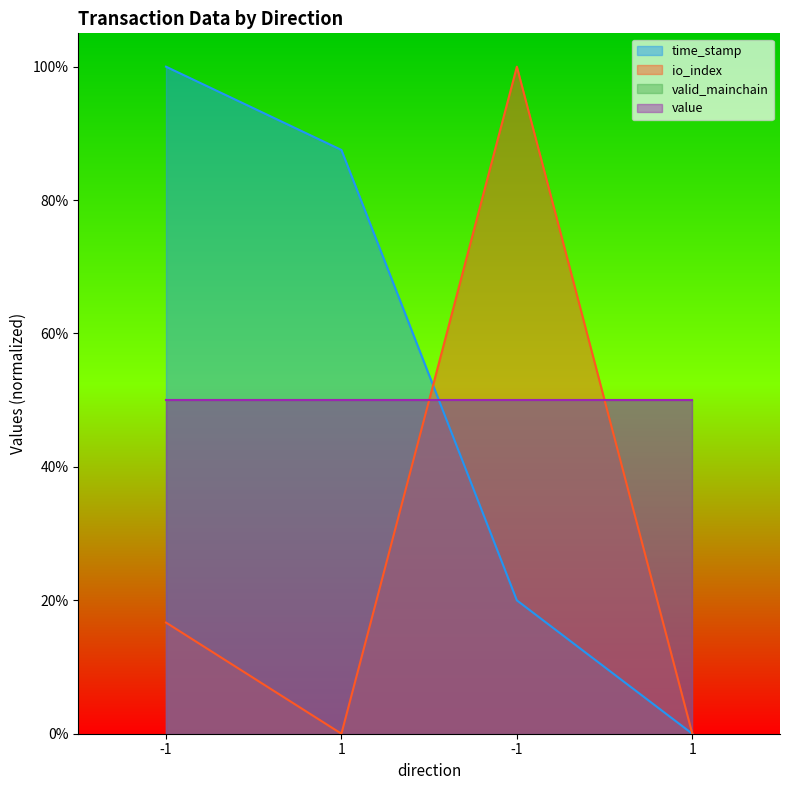

The value of io_index at -1 is 0.3. True or false?

False